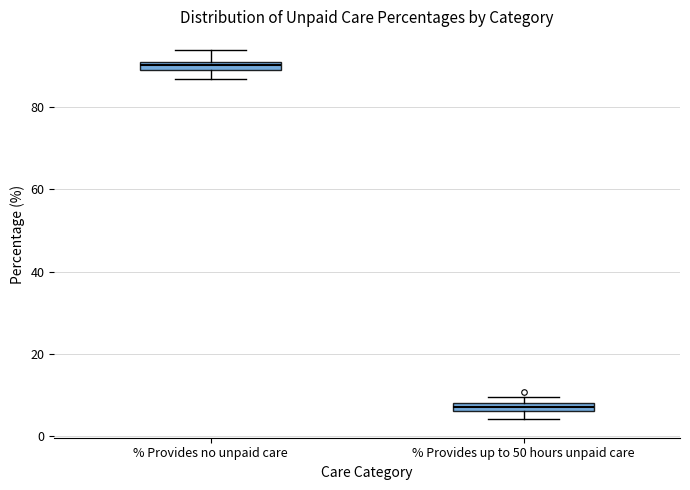

Which box has the lowest median line?

% Provides up to 50 hours unpaid care